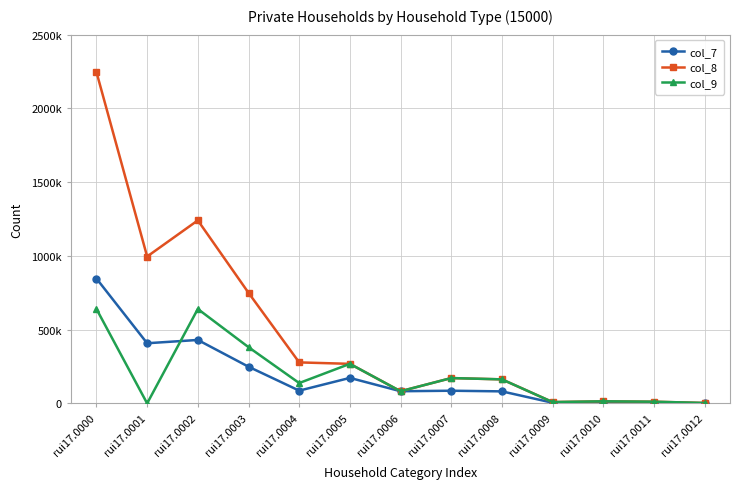

What are all the series names shown in the legend?

col_7, col_8, col_9